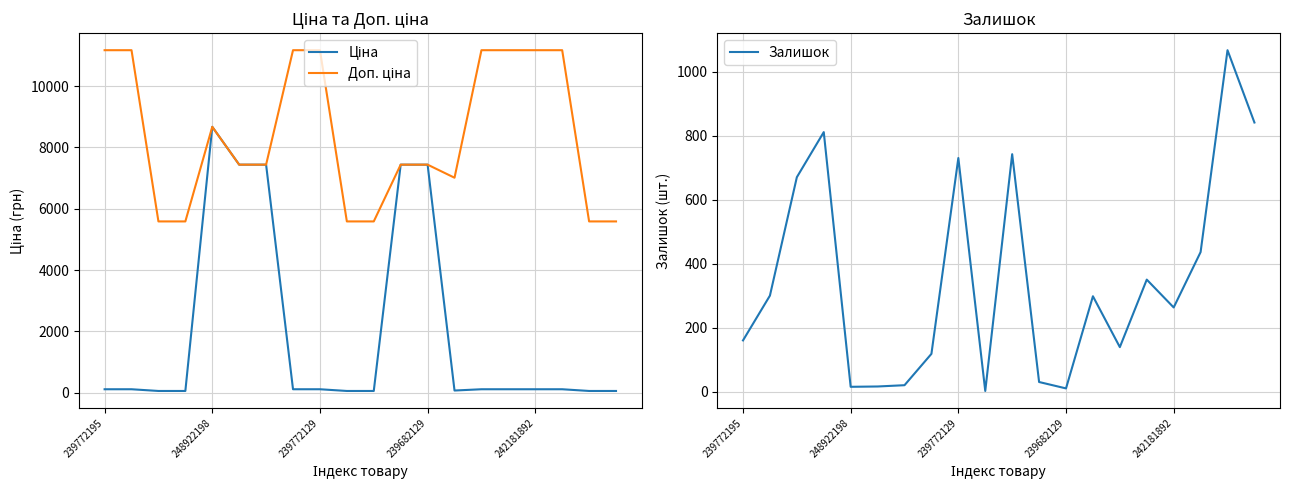

What is the sum of all Залишок values?

7018